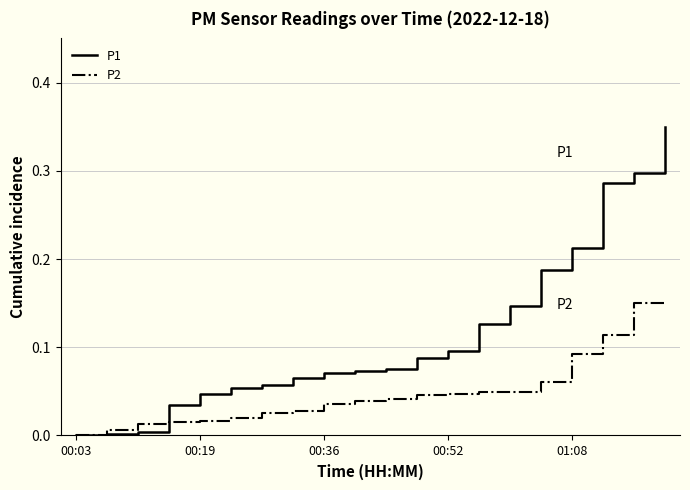

Rank the series by their average value, from highest to lowest.

P1, P2